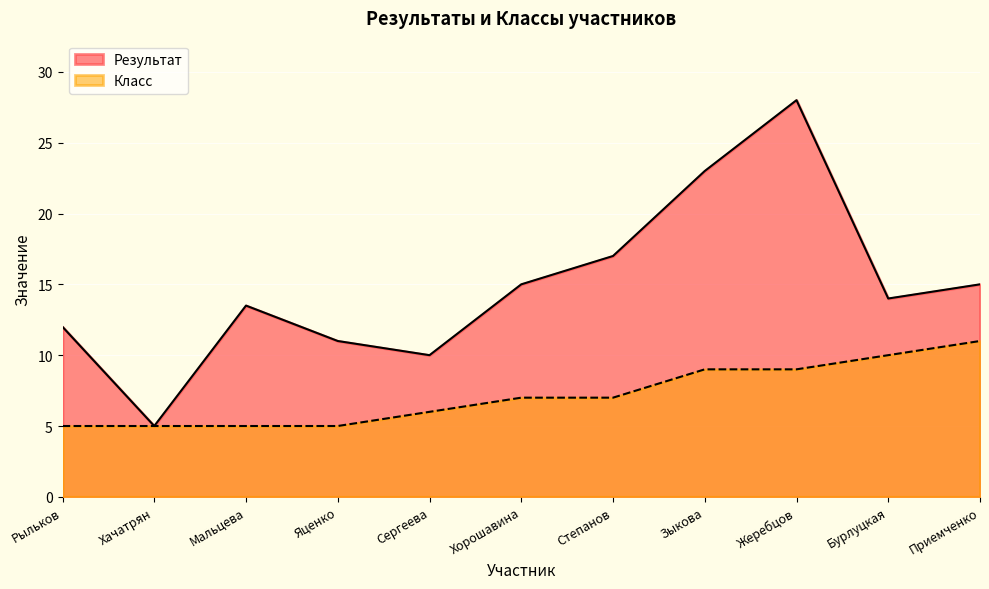

Read the Результат value at Хорошавина.

15.0